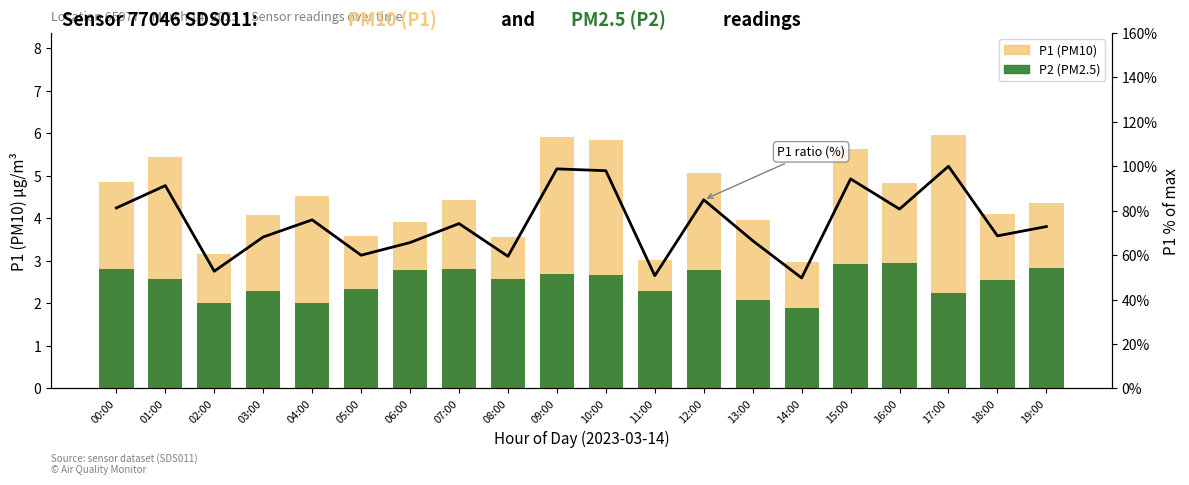

How many values in the P1 (PM10) series are below 4?

7